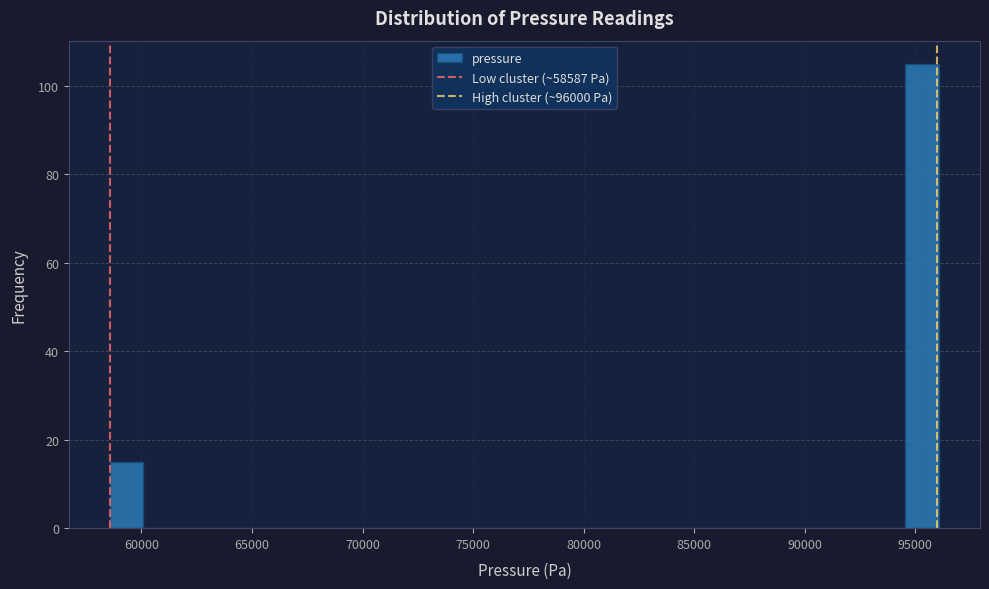

Read against the x-axis, roughly where is the centre of the tallest bar?

95500